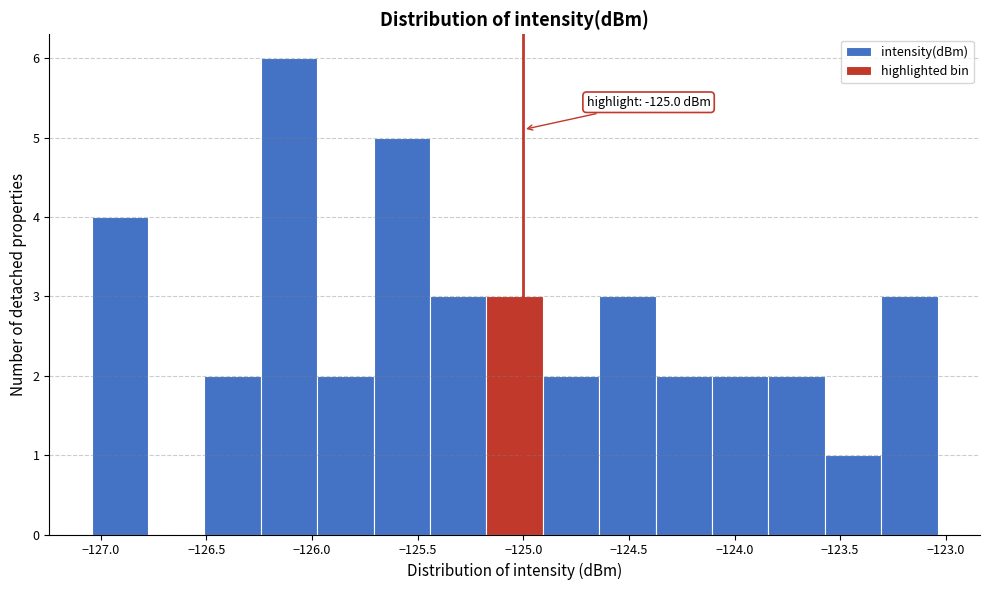

Over which range of the x-axis is the bar tallest?

-126.25 to -126.00